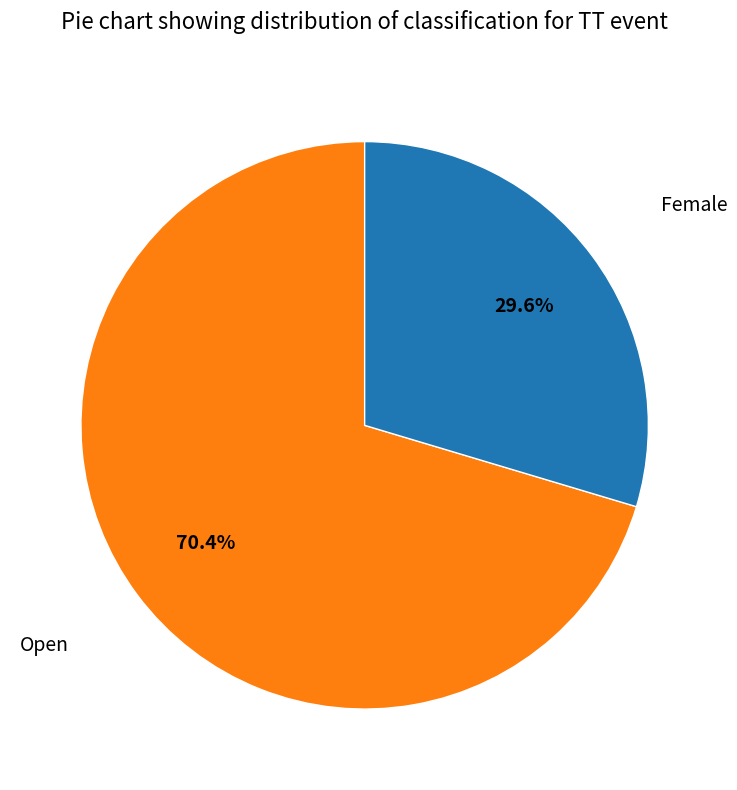

Is there any slice that represents more than half of the pie?

Yes